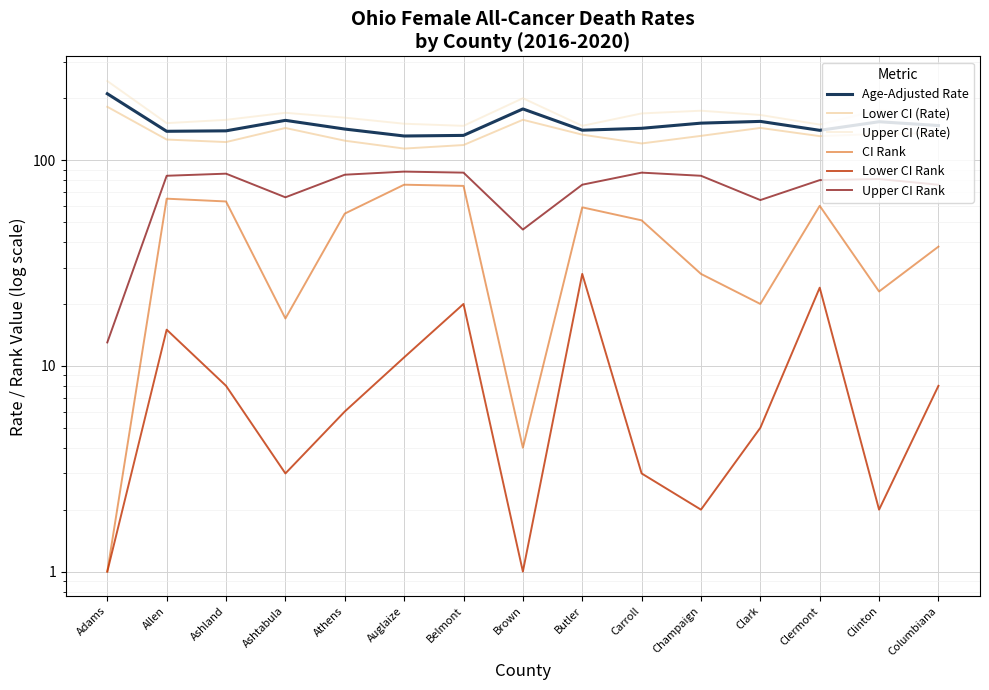

At which category does Lower CI Rank reach its first local valley?

Ashtabula